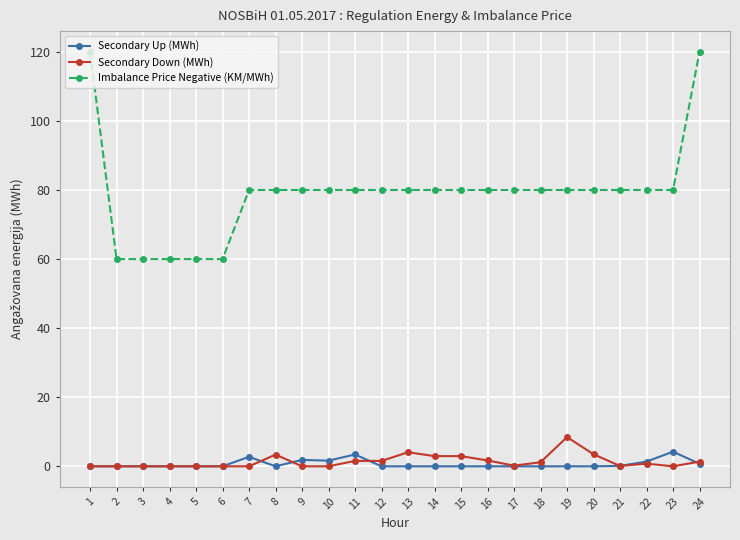

True or false: Imbalance Price Negative (KM/MWh) and Secondary Down (MWh) cross at least once.

False